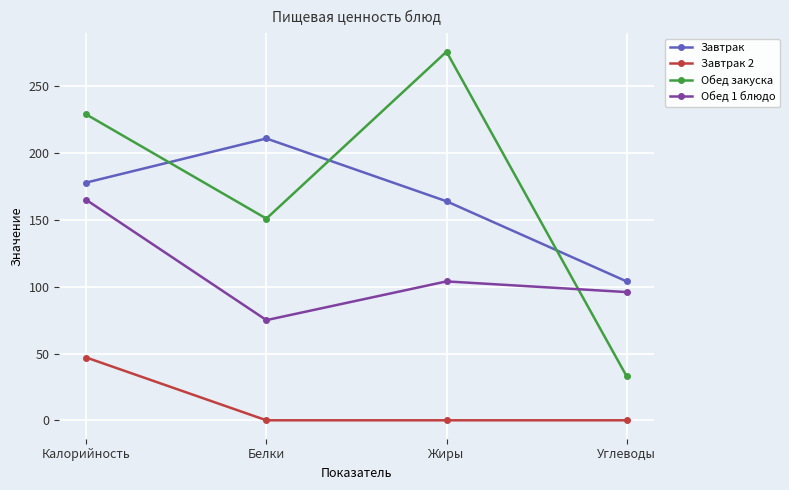

The value of Обед закуска at Жиры is 276. True or false?

True